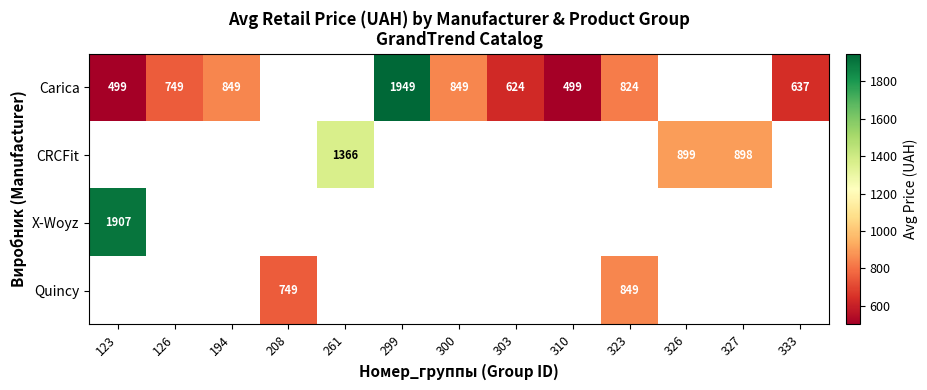

The value of CRCFit at 326 is 1434. True or false?

False